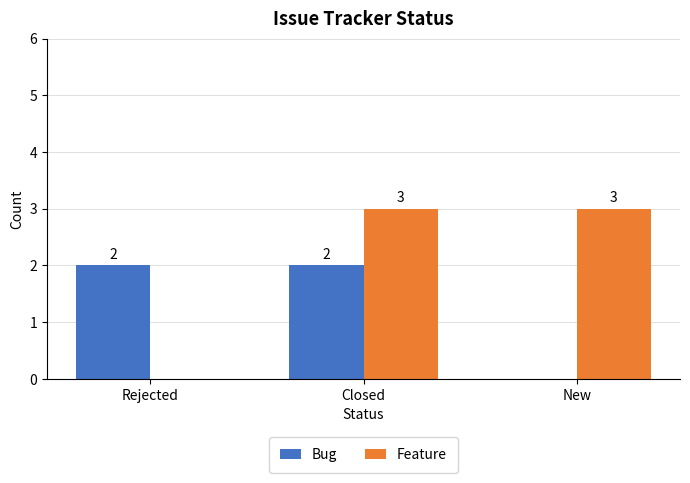

Read the Bug value at Rejected.

2